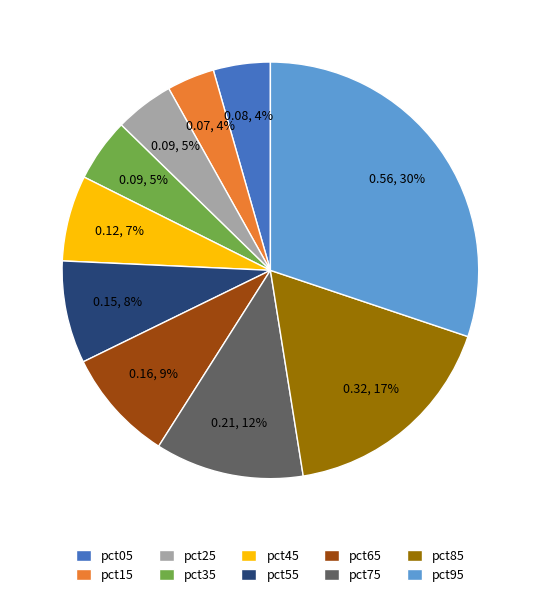

True or false: pct65 accounts for 14% of the total.

False